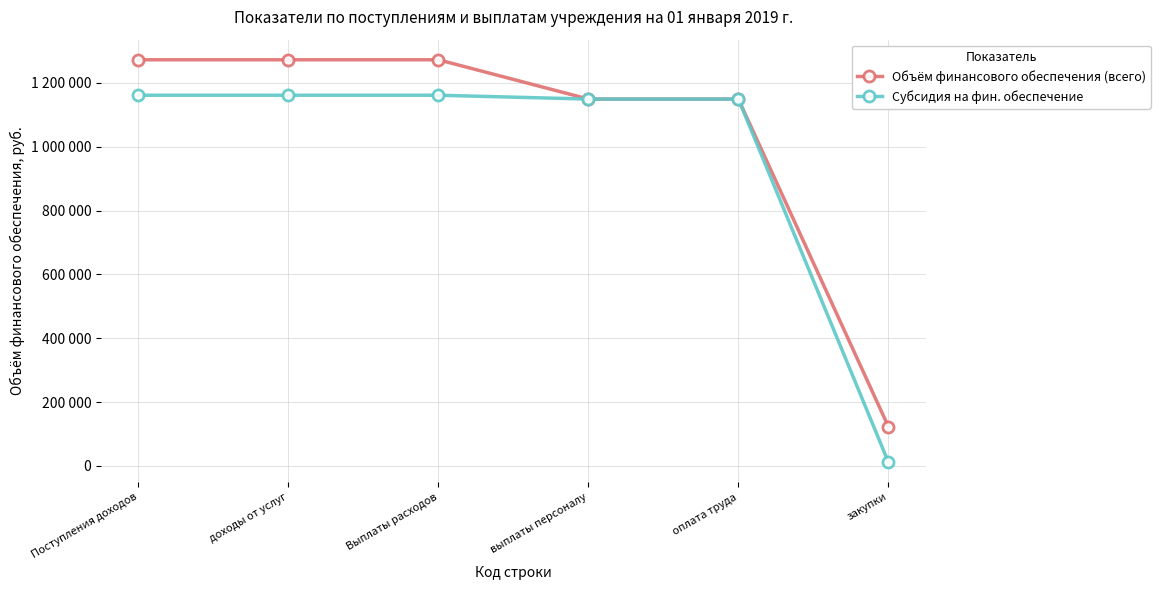

What is the label of the 1st point from the right?

закупки